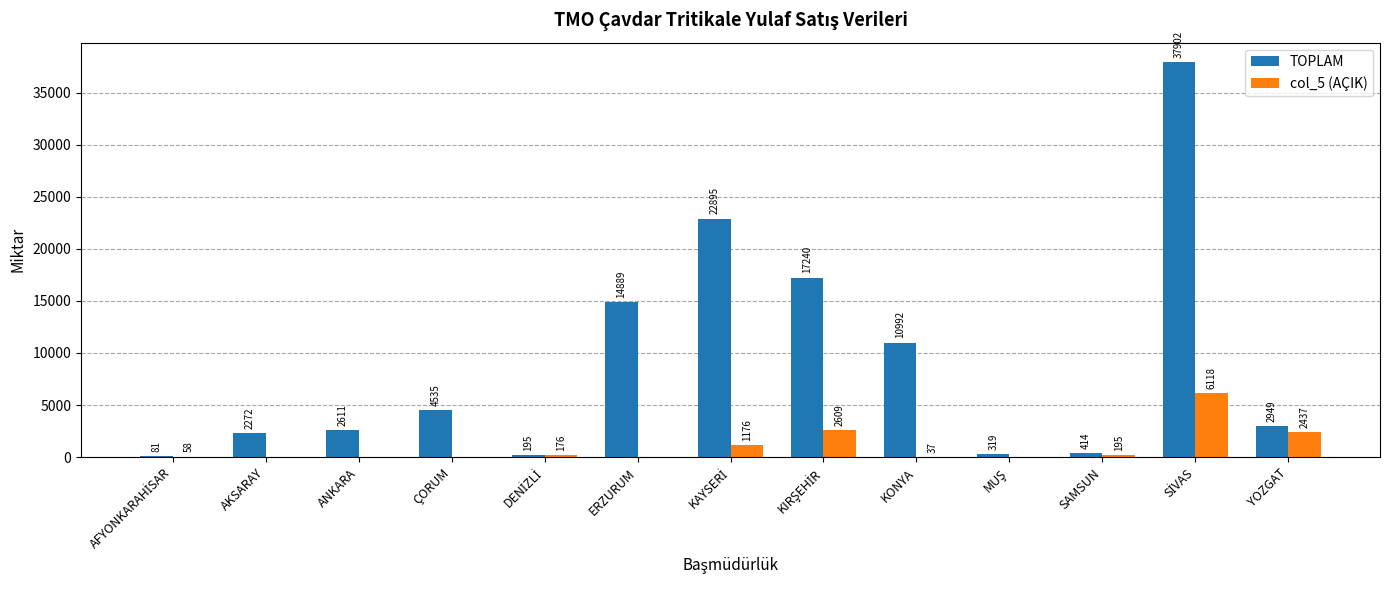

What is the sum of all TOPLAM values?

117294